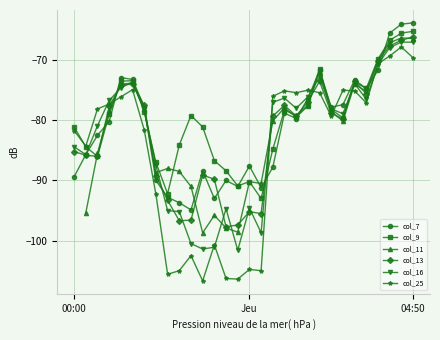

What is the highest value of the col_7 series?

-63.8